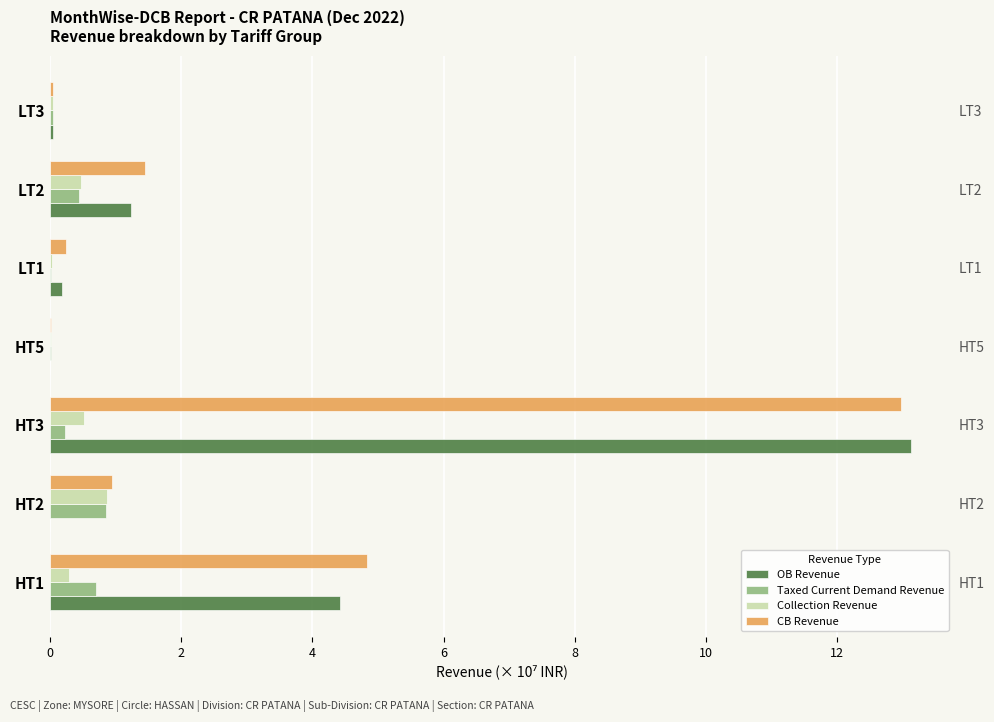

What is the sum of all Taxed Current Demand Revenue values?

2.3